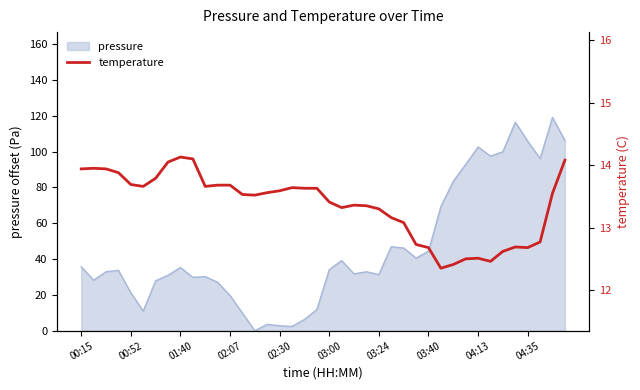

Where is the data nearest to the value 13?

26